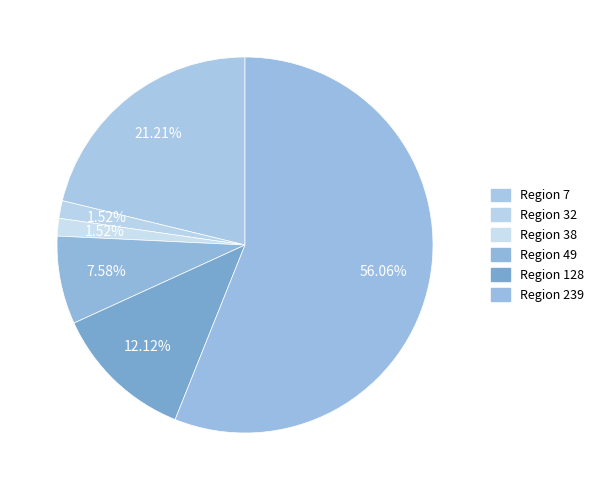

What is the largest slice in the pie chart?

Region 239